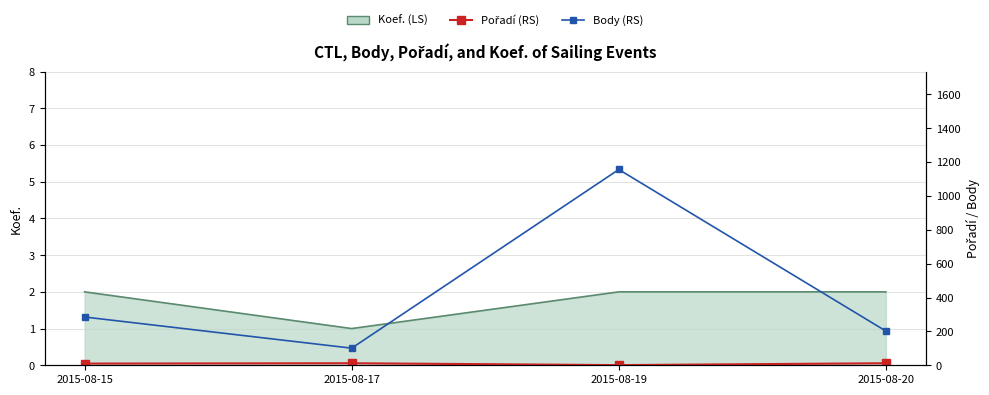

What is the value of the Body (RS) point at the 2nd from the left?

101